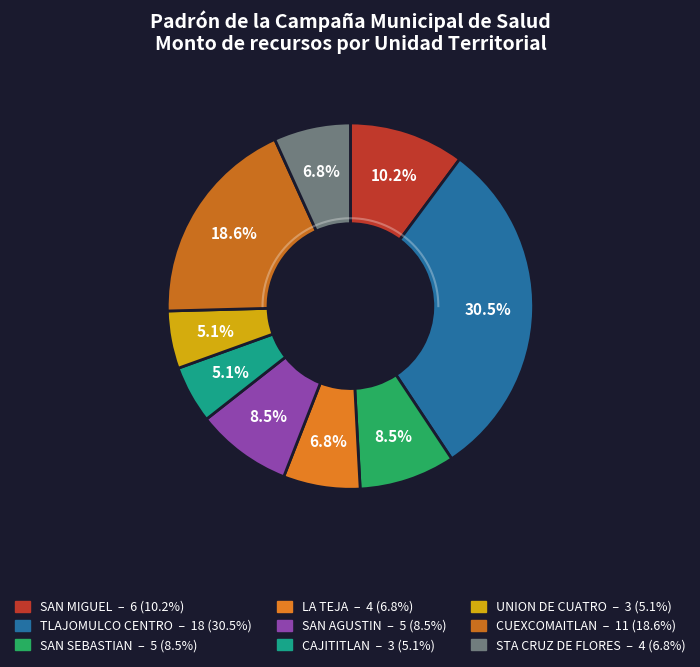

To the nearest percent, what is the average slice percentage?

11%